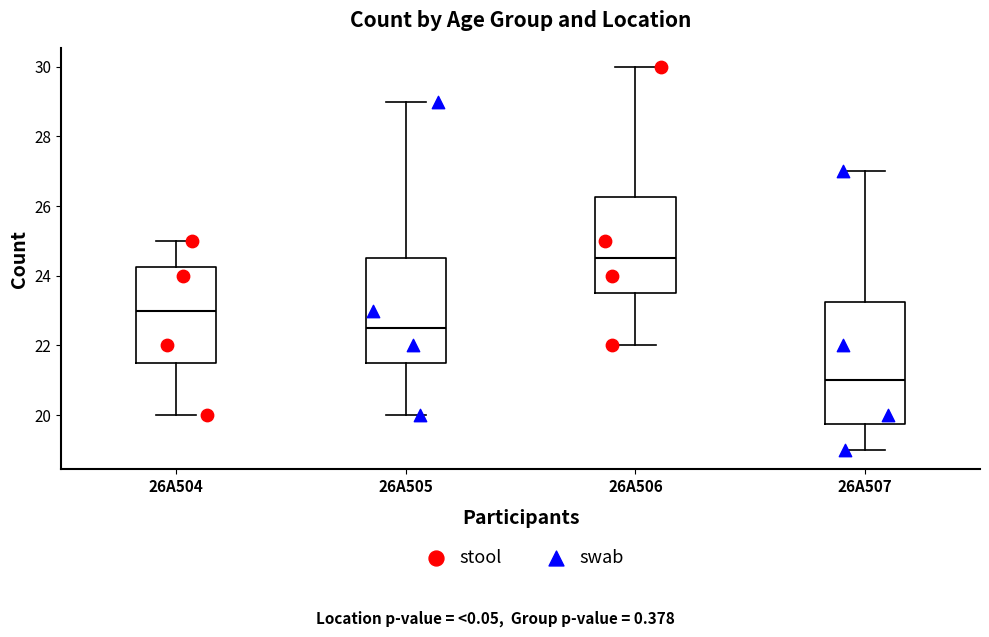

Where does the median line of the box for 26A507 sit on the y-axis? The values are not printed on the chart, so give them approximately, as read against the axis.

21.0